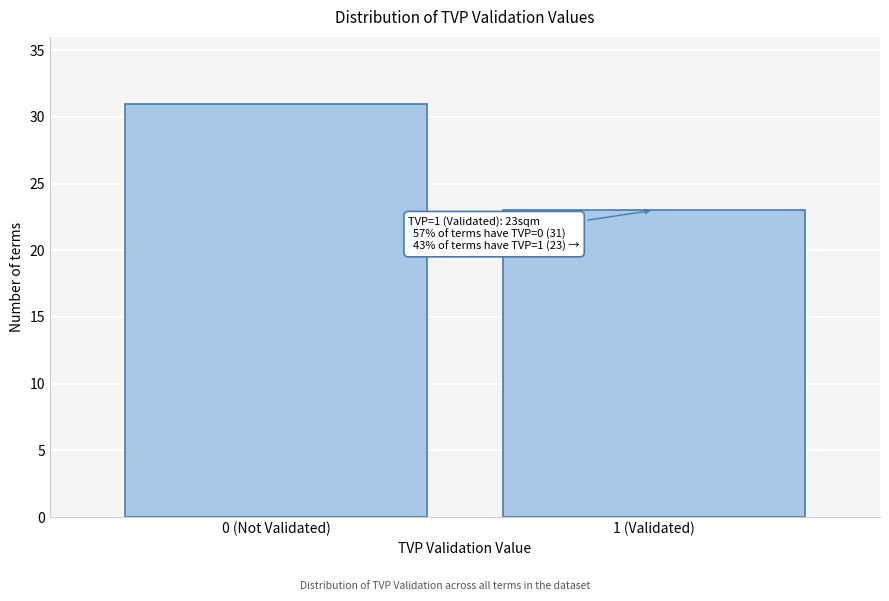

Reading left to right, what are all the values shown in this chart?

0 (Not Validated)=31	1 (Validated)=23